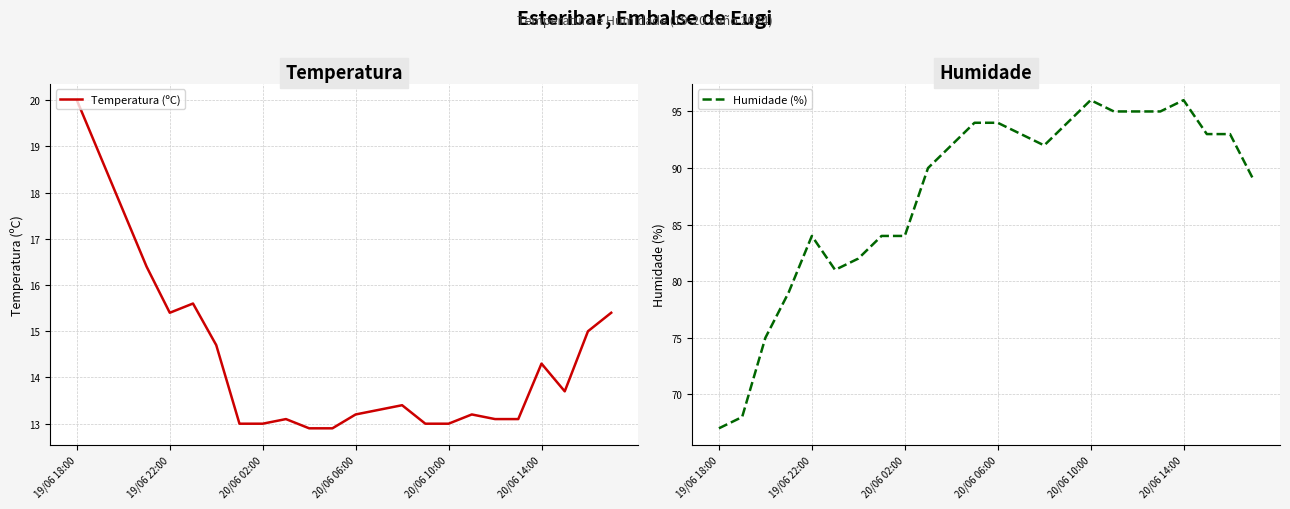

Is the value of Humidade (%) at 19 greater than the value of Temperatura (ºC) at 9?

Yes